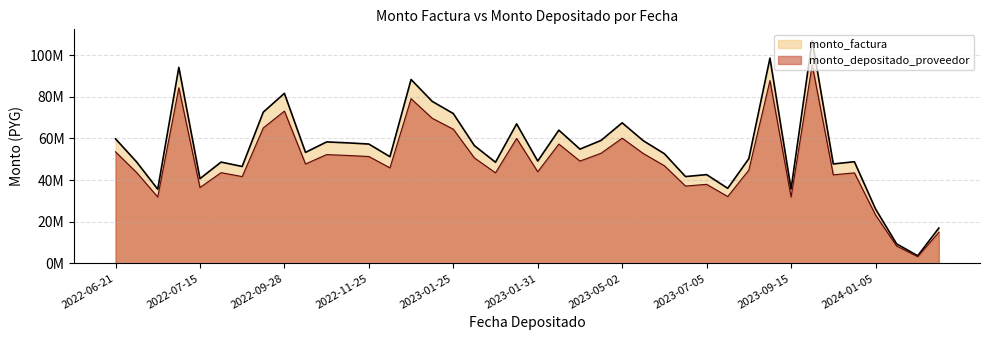

Count the number of categories in the chart.

40